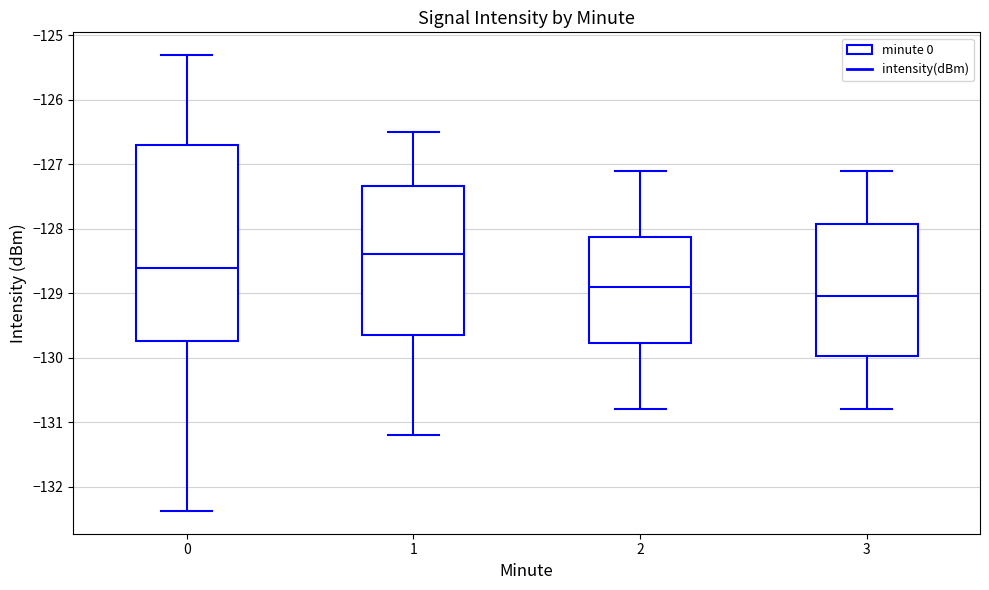

Which box is the tallest, from its lower edge to its upper edge?

0